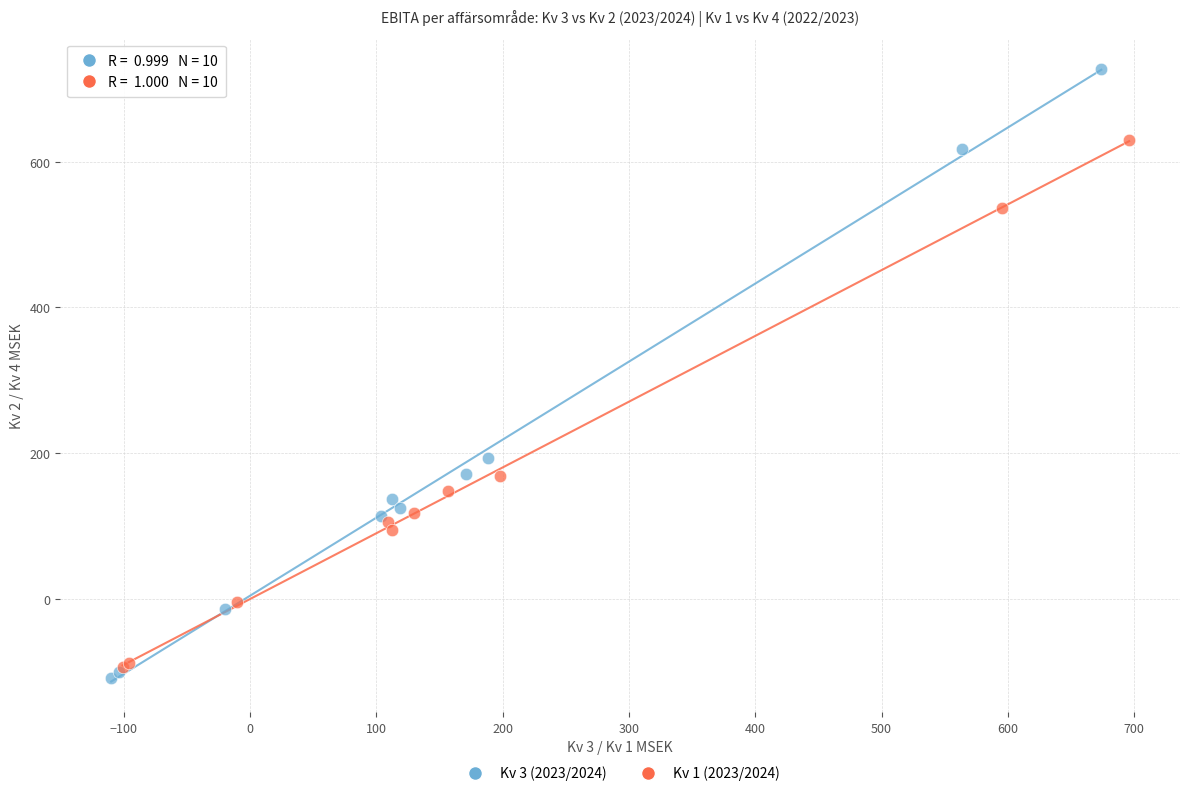

Which series reaches the maximum Y coordinate?

Kv 3 (2023/2024)